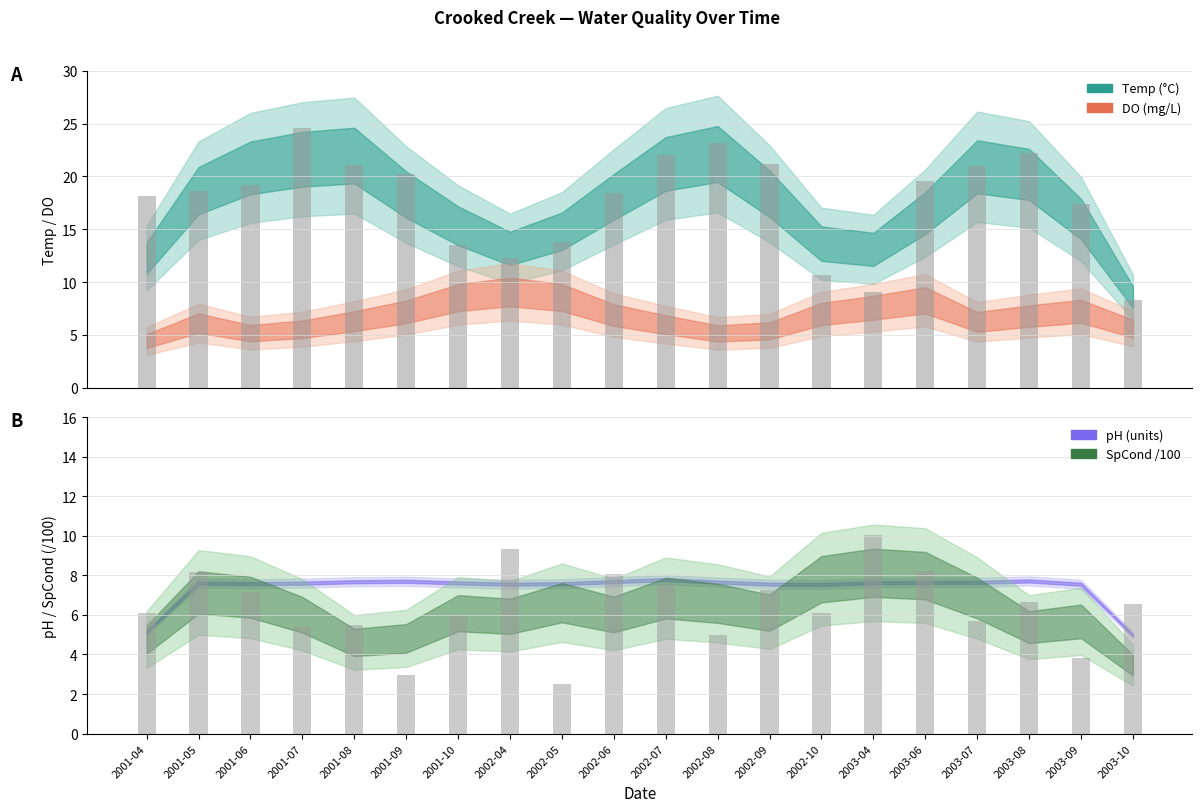

Which has a higher value, 2001-07 or 2003-08?

2001-07